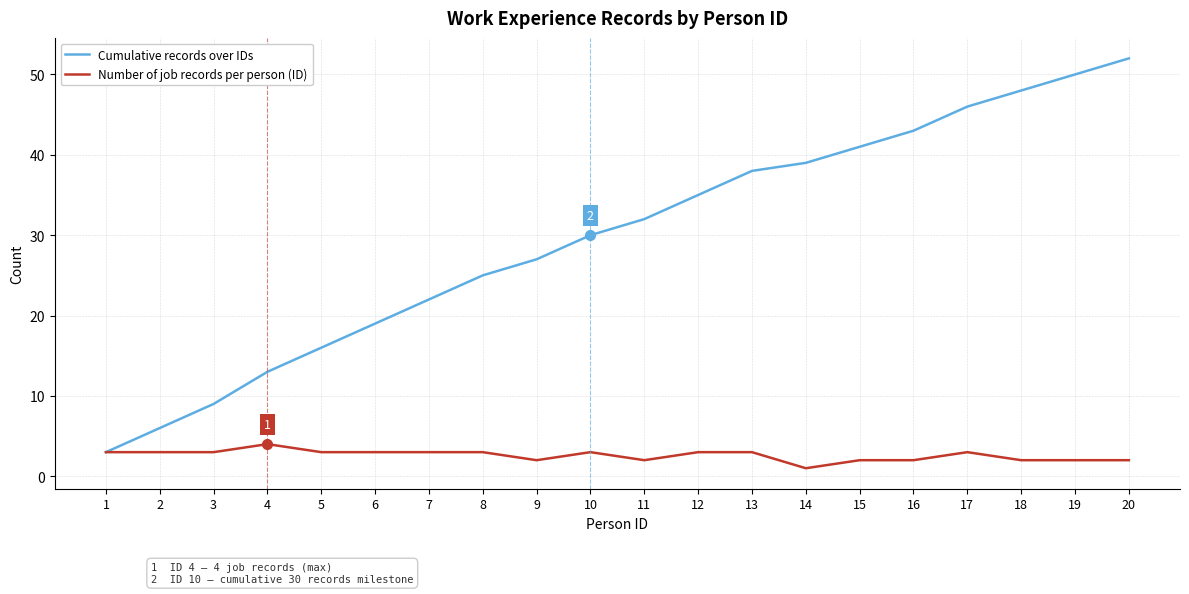

Reading right to left, extract all data points from this chart.

Cumulative records over IDs: 52	50	48	46	43	41	39	38	35	32	30	27	25	22	19	16	13	9	6	3
Number of job records per person (ID): 2	2	2	3	2	2	1	3	3	2	3	2	3	3	3	3	4	3	3	3